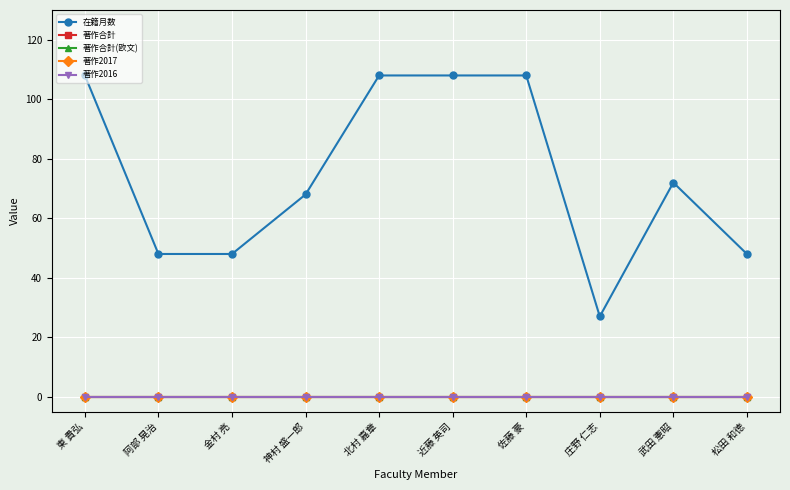

Is this an area chart (filled region under the line)?

No